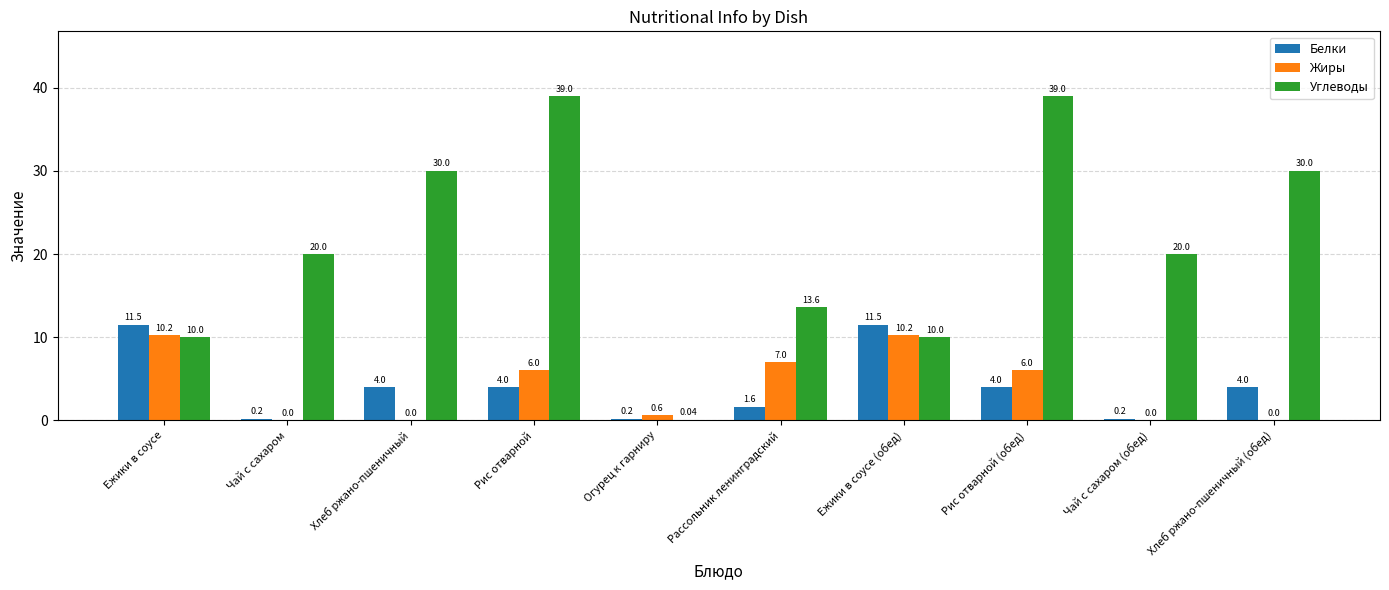

Which series changed the most between Рис отварной and Хлеб ржано-пшеничный (обед)?

Углеводы